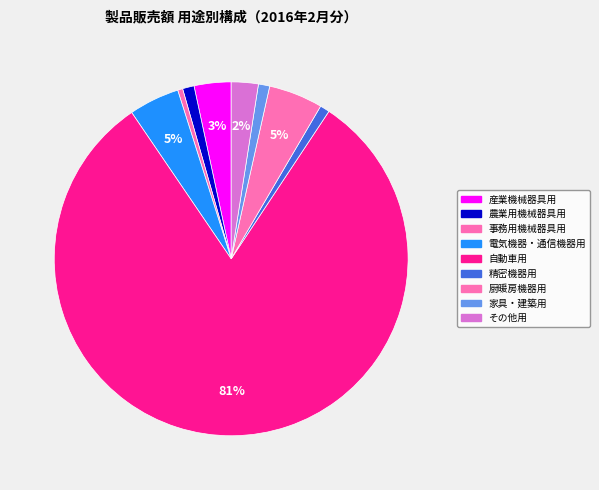

Approximately how many times larger is the value at 家具・建築用 compared to 事務用機械器具用?

2.2